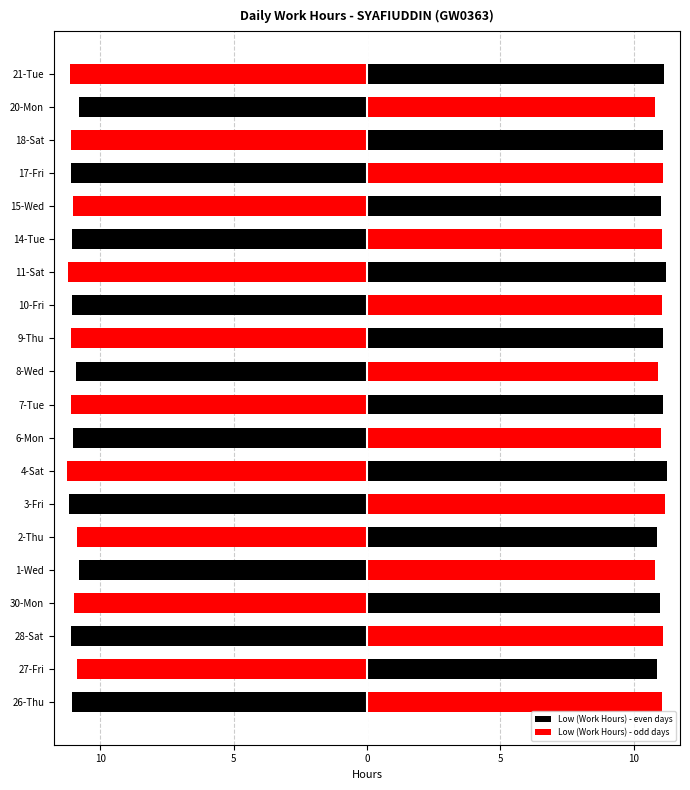

What is the average value?

-11.0